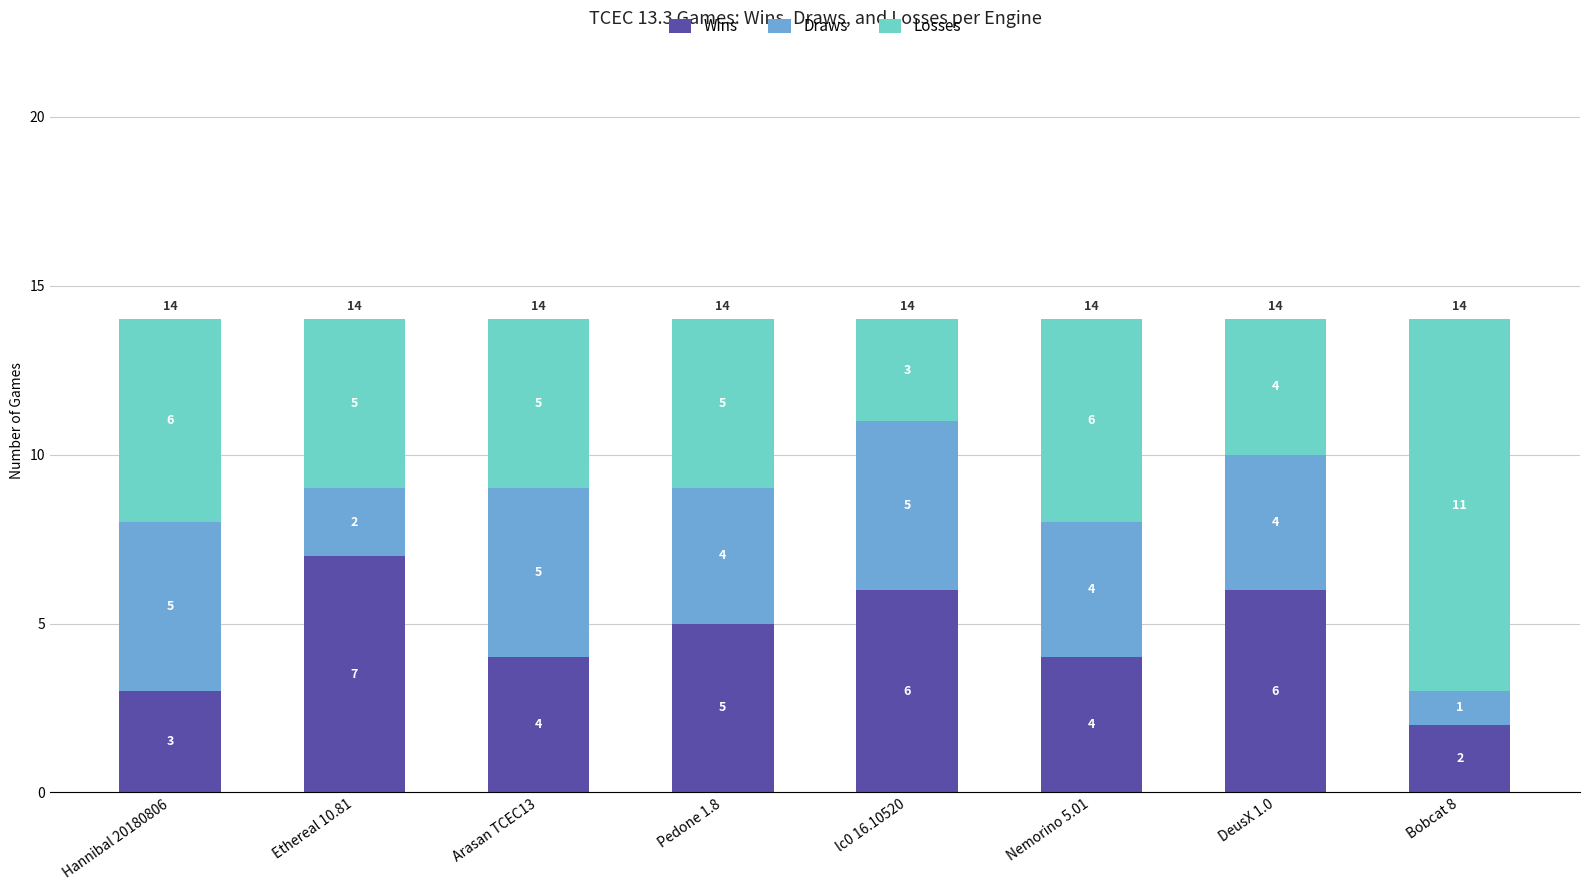

What is the sum of the Wins values at Pedone 1.8 and DeusX 1.0?

11